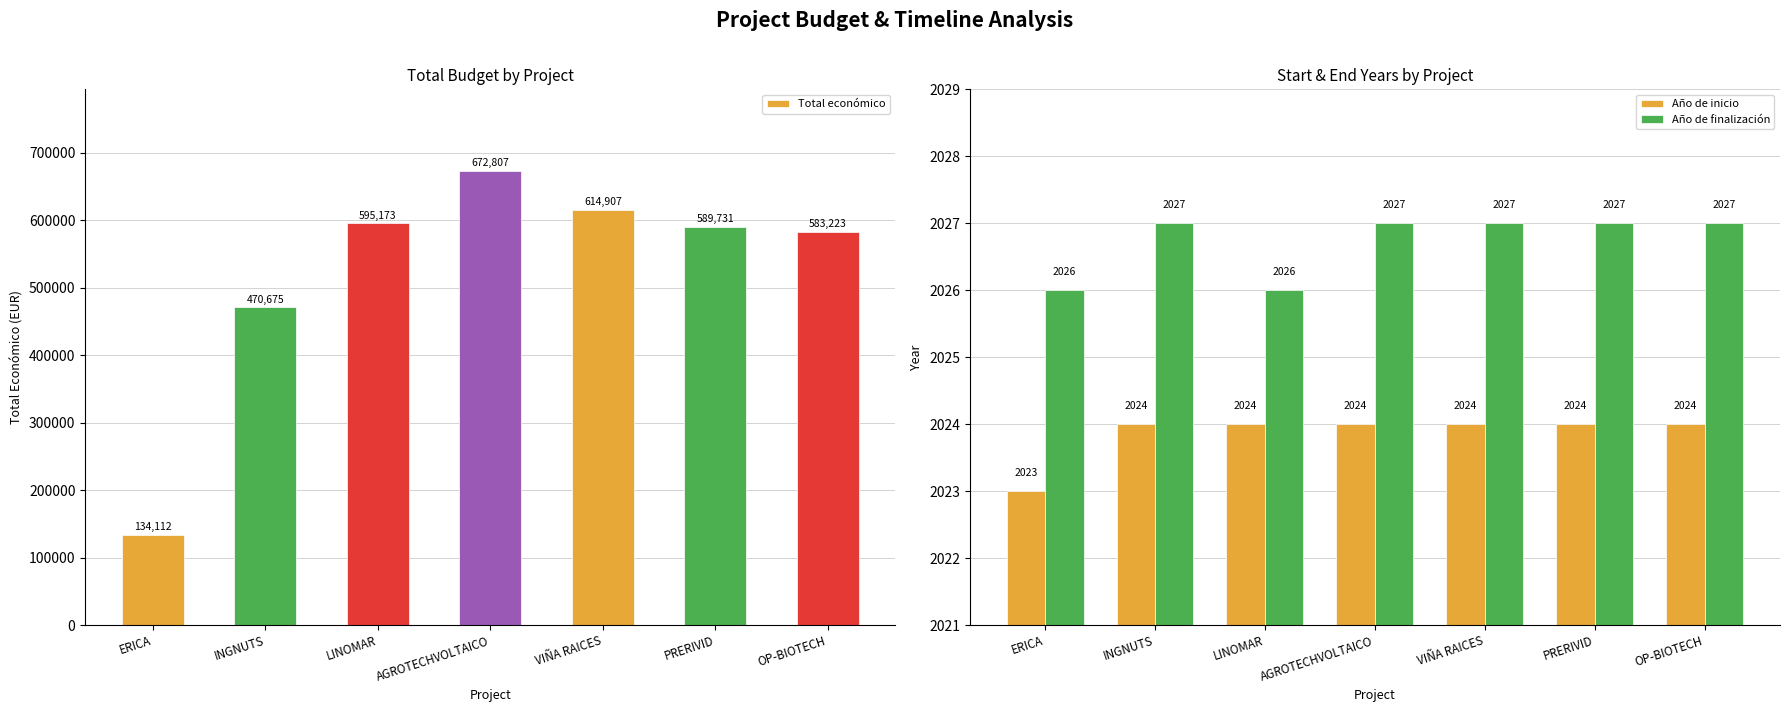

What is the maximum value for Año de inicio?

2024